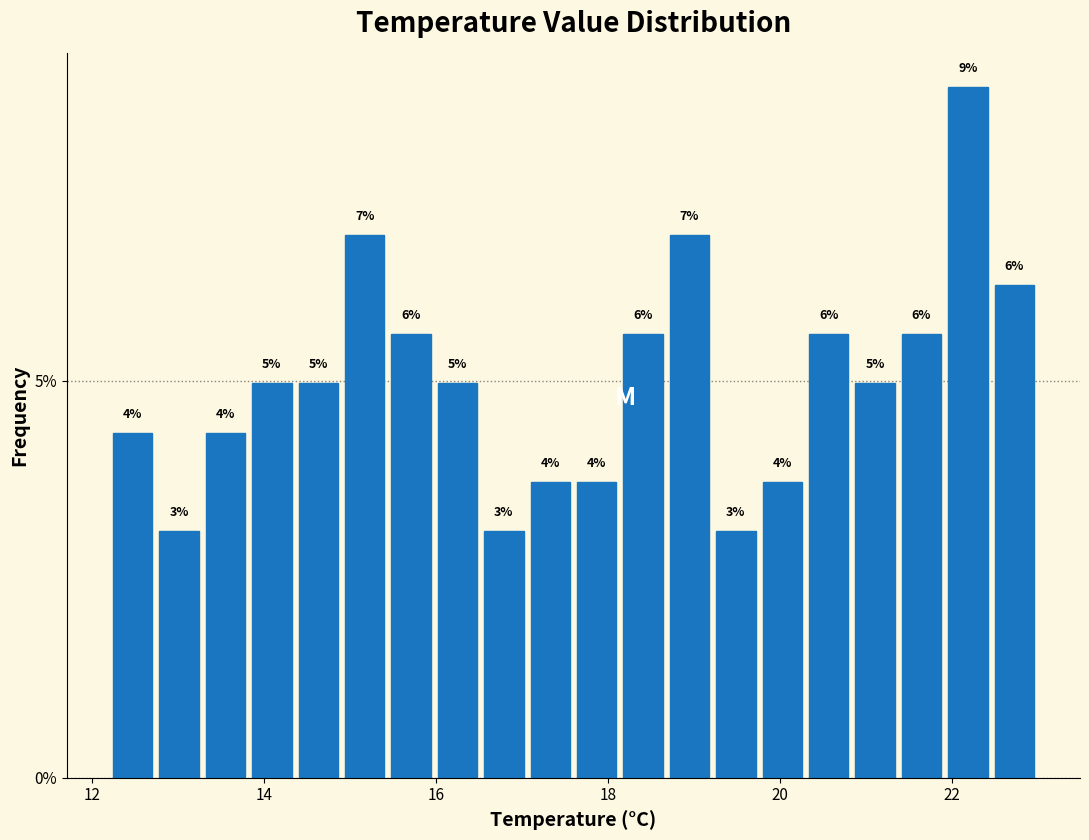

Around what value on the x-axis is the tallest bar? Give the approximate position of its centre, as read against the axis.

22.2